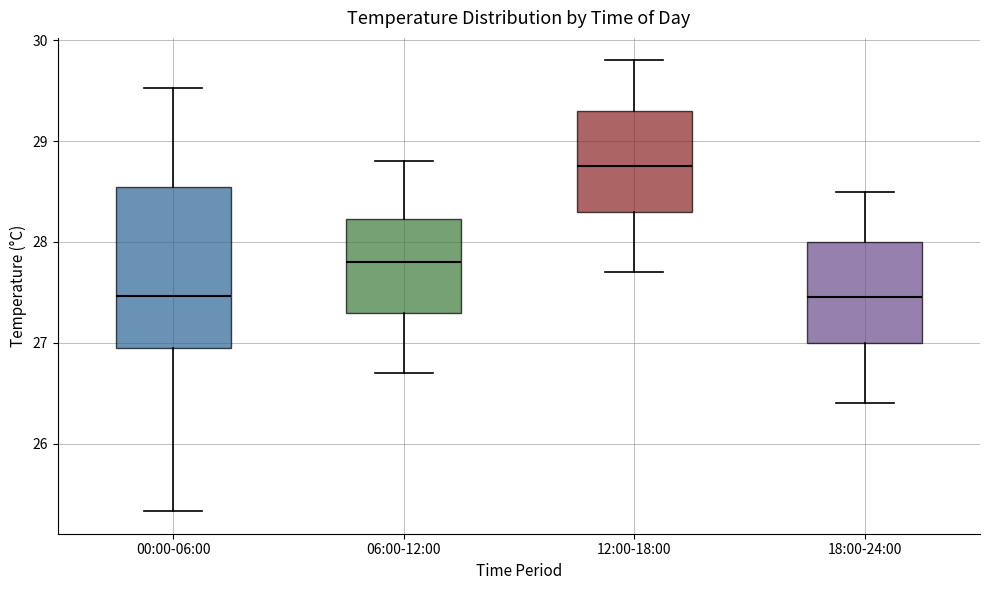

Which box is the tallest, from its lower edge to its upper edge?

00:00-06:00